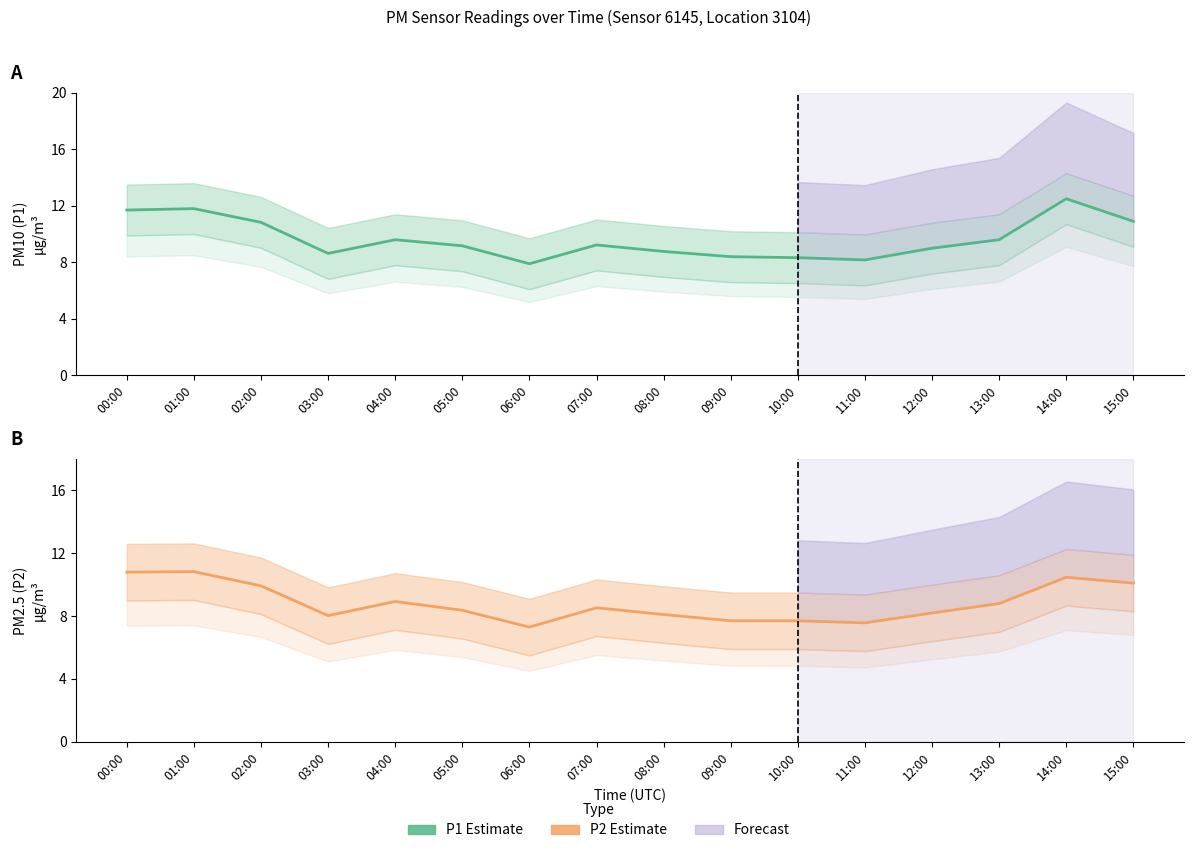

Between 00:00 and 12:00, which series saw the biggest shift?

P1 (PM10) Estimate